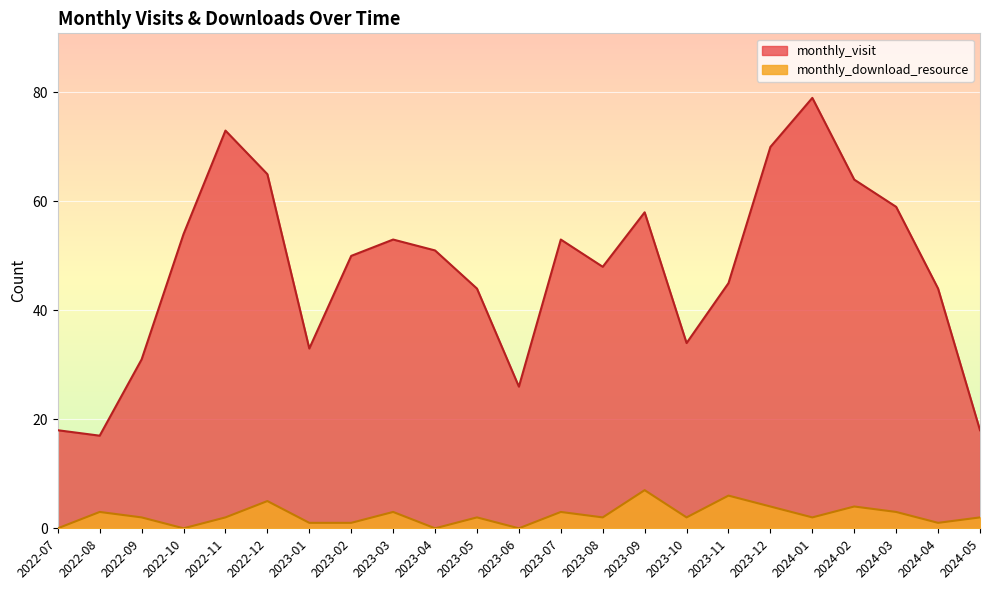

True or false: monthly_visit and monthly_download_resource cross at least once.

False